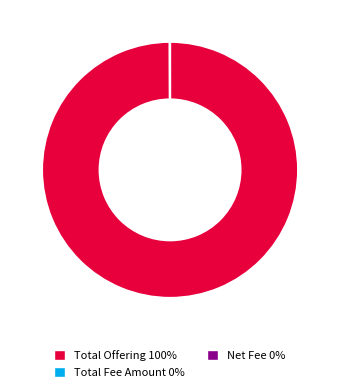

Which slice is the largest?

Total Offering